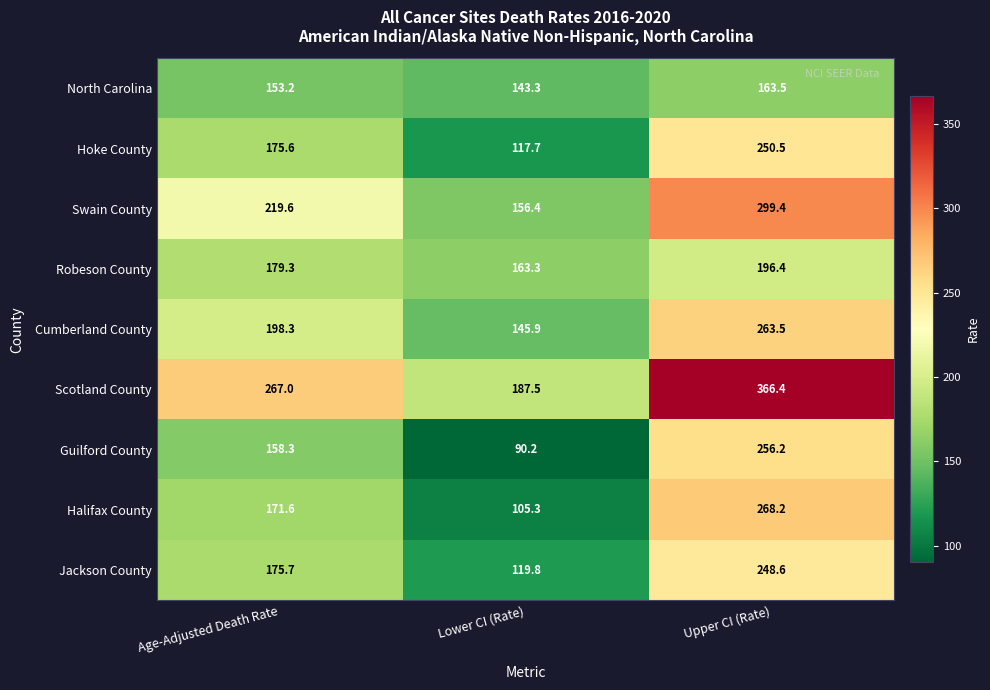

What is the average value of the Scotland County series?

273.6